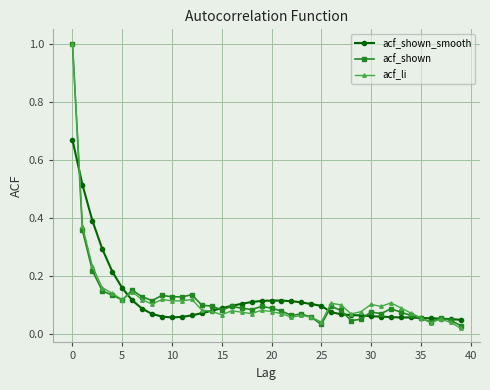

What is the maximum value shown in the chart?

1.0